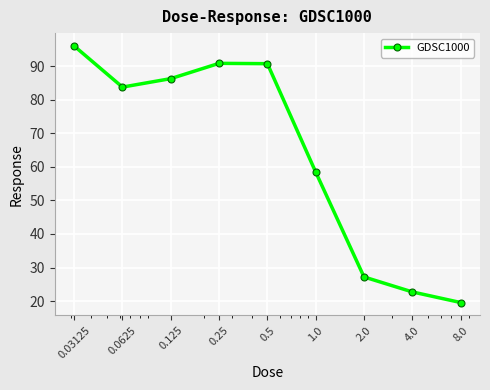

How many interior local peaks (higher than both neighbors) does the data have?

1